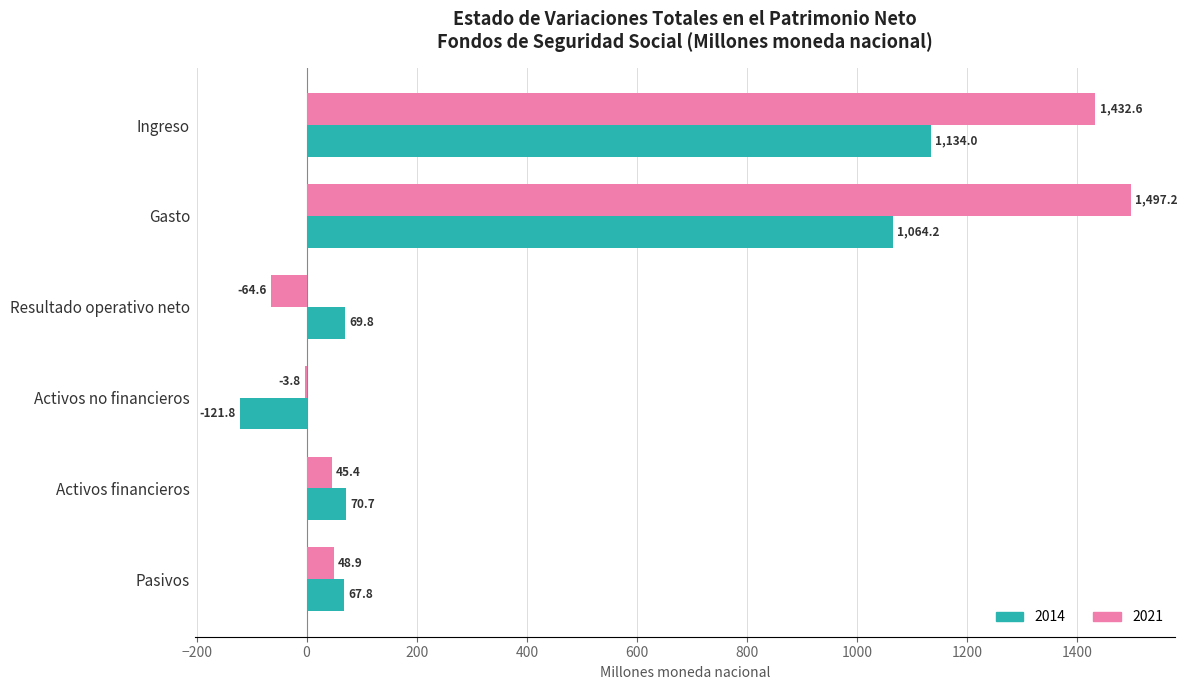

Which series has the largest total across all categories?

2021